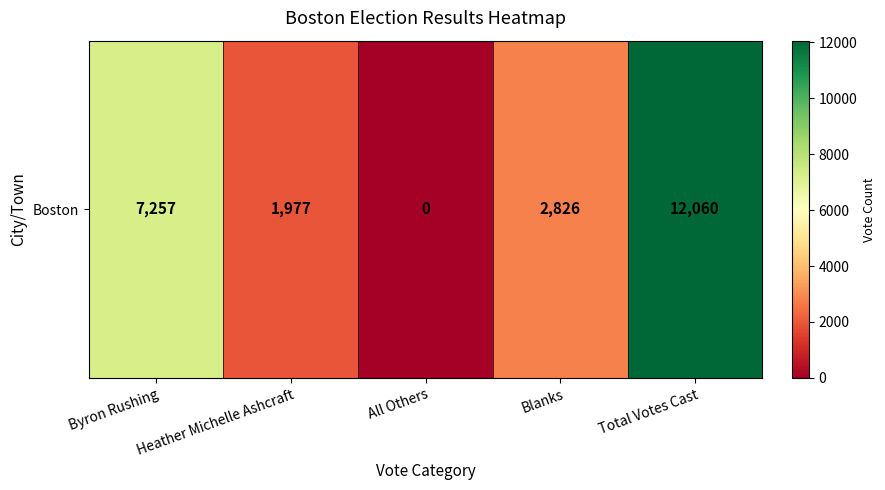

Rank the categories by value from highest to lowest.

Total Votes Cast, Byron Rushing, Blanks, Heather Michelle Ashcraft, All Others